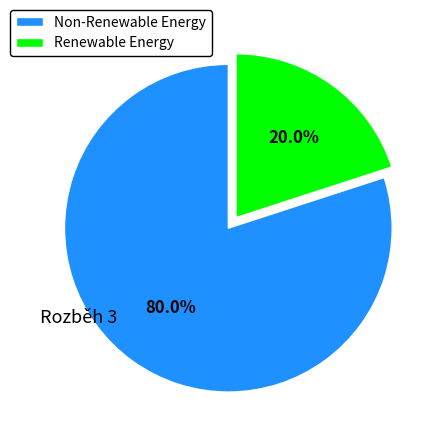

Which category has the smallest portion of the pie?

Renewable Energy